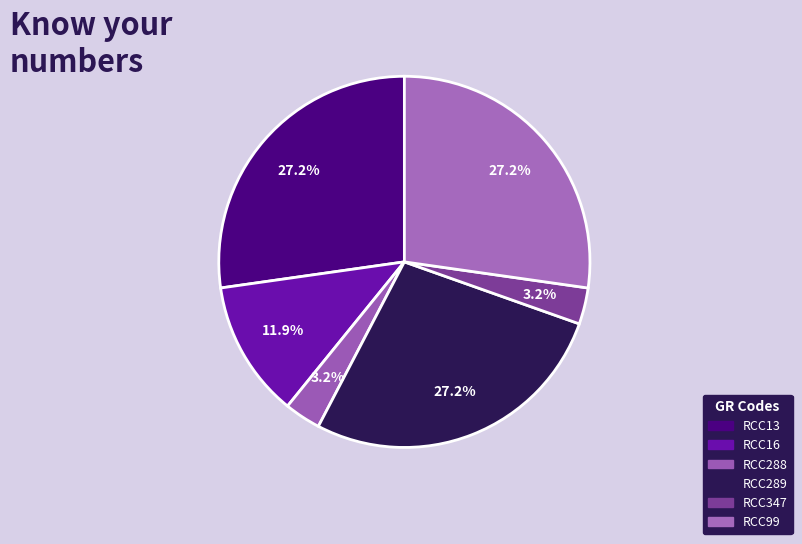

Combined, do RCC99 and RCC16 account for over 50%?

No